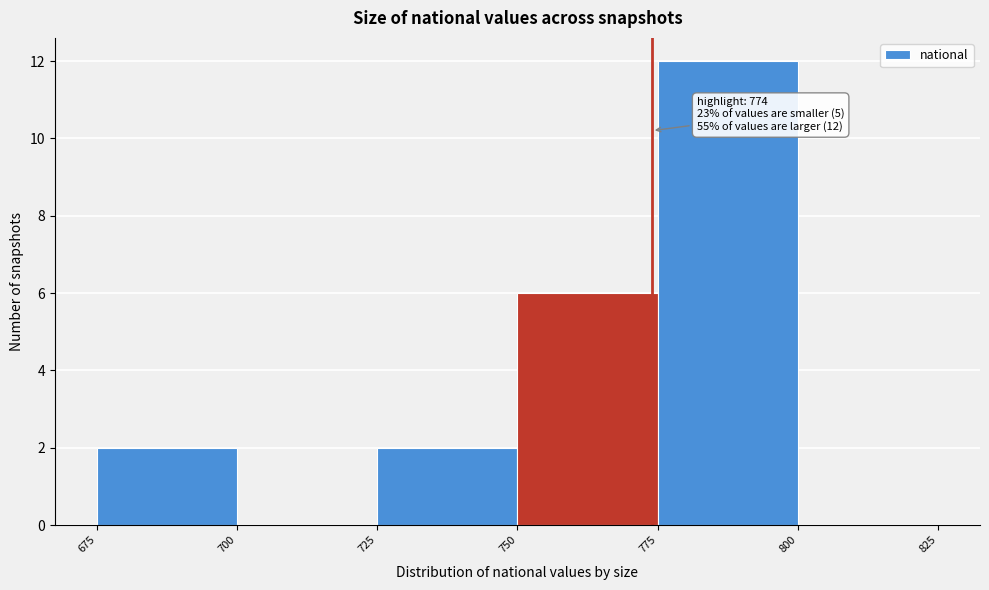

Which range on the x-axis has the tallest bar?

775 to 800